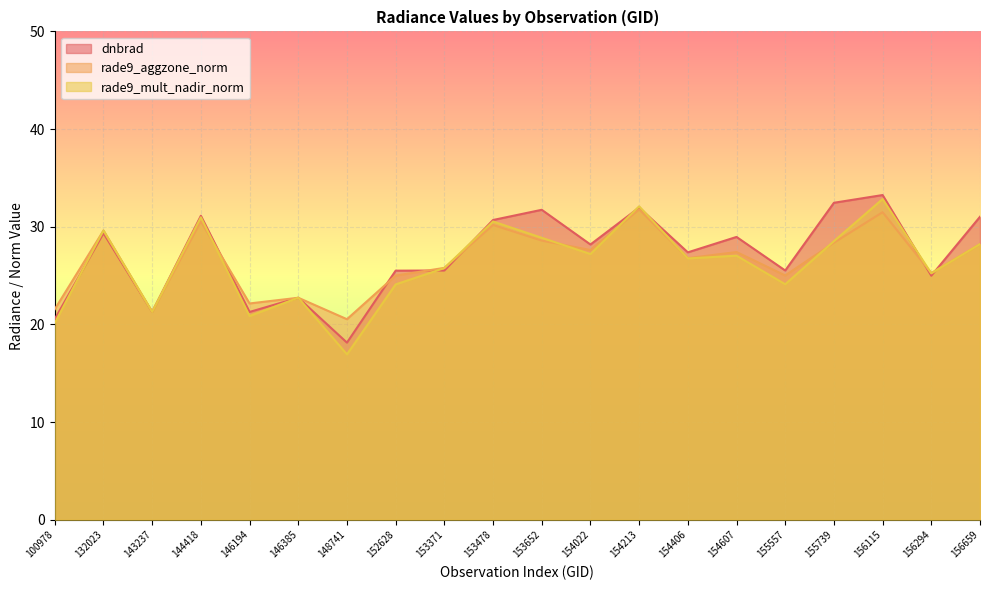

At which category does dnbrad reach its first local valley?

143237